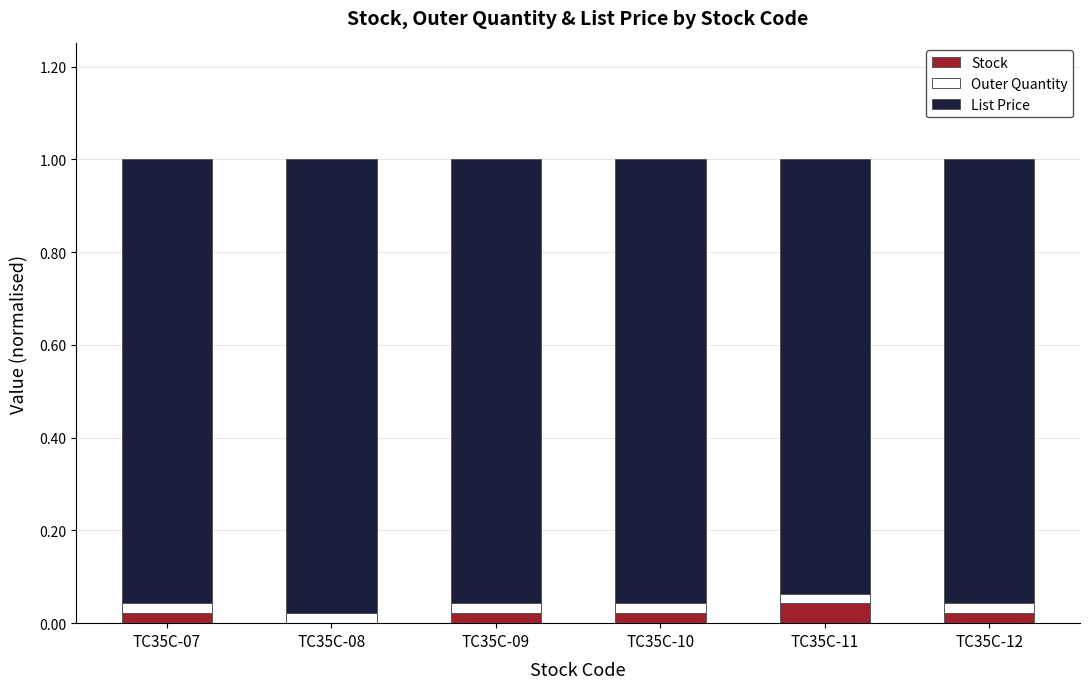

True or false: Stock has a value of 0.0 at TC35C-12.

True